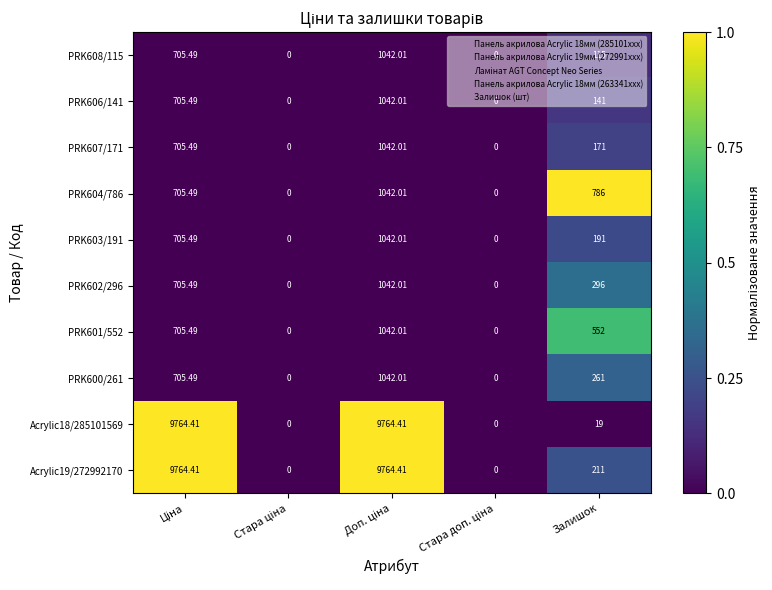

At which label is Acrylic19/272992170 closest to 4882?

Залишок